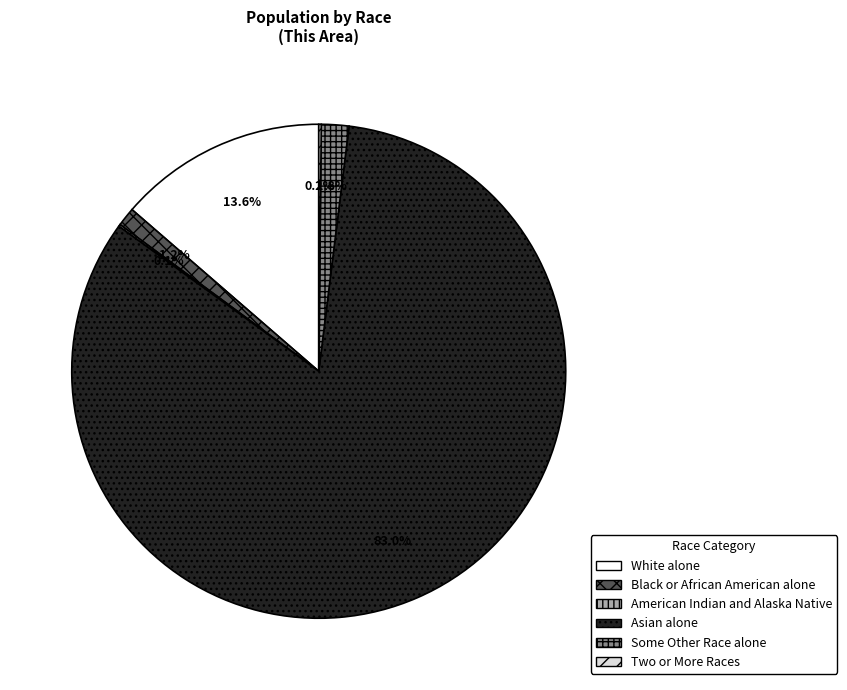

What is the majority slice?

Asian alone